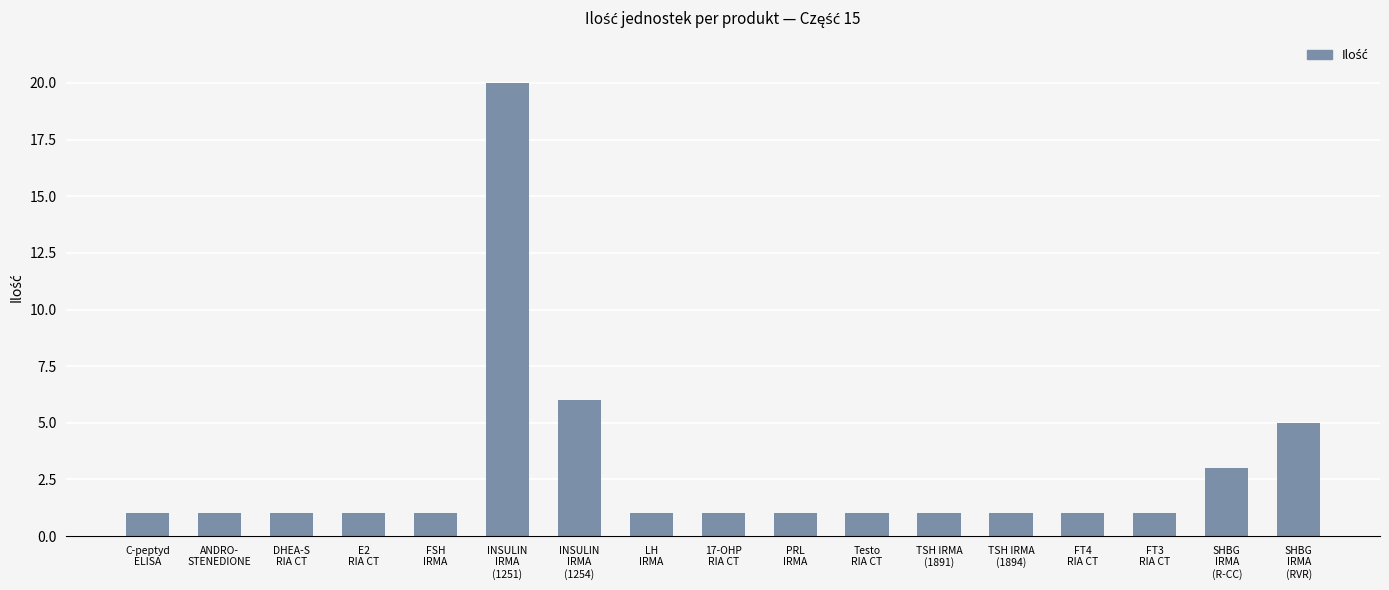

Does the chart contain any negative values?

No